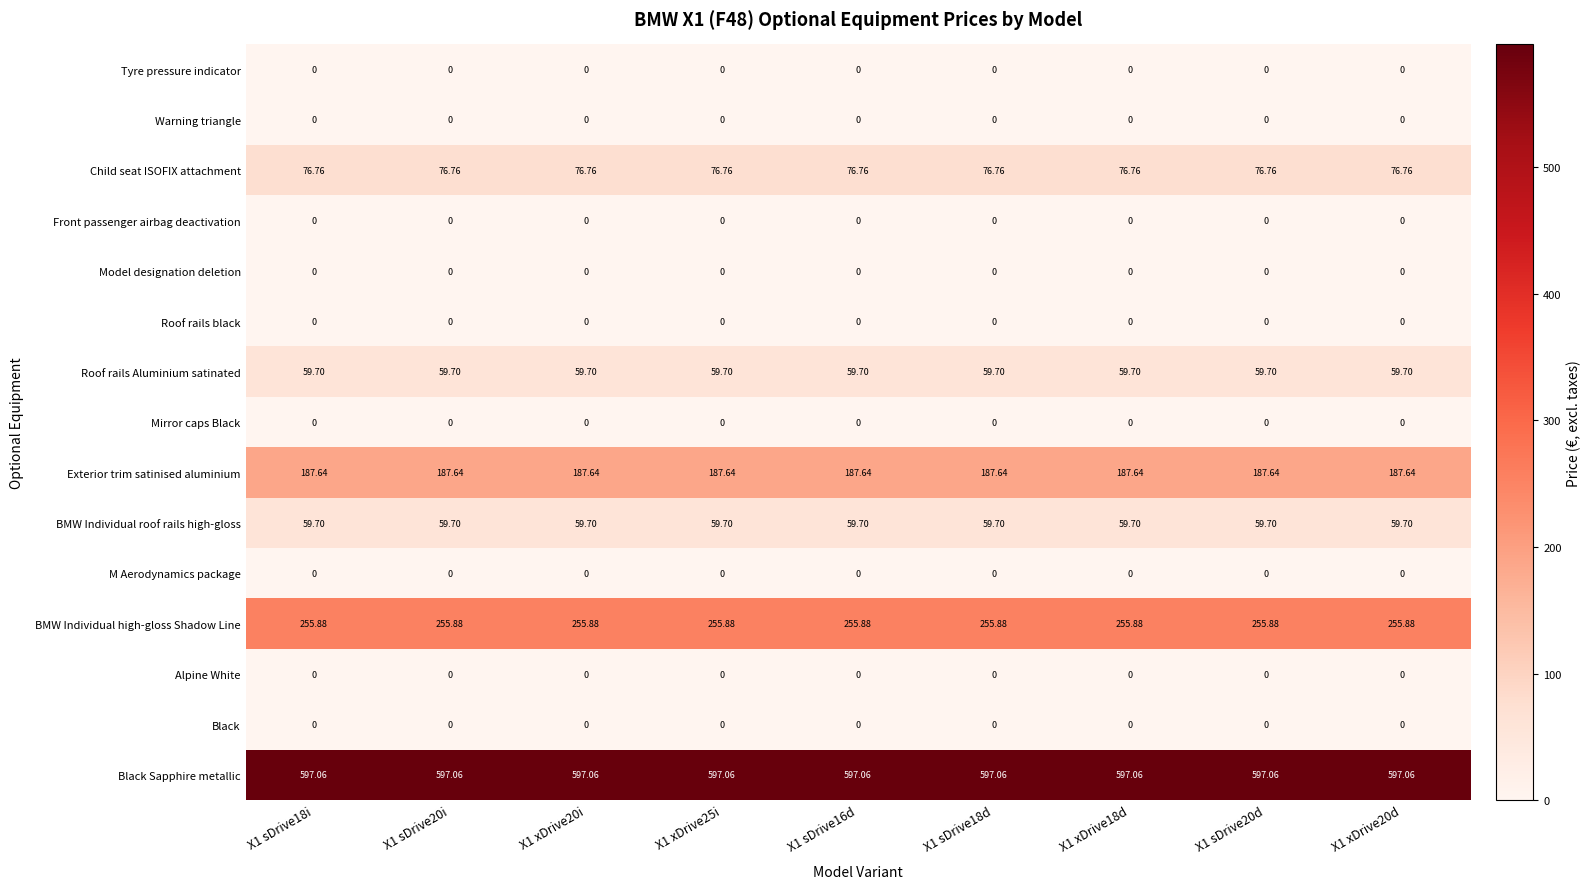

Count the number of categories in the chart.

9